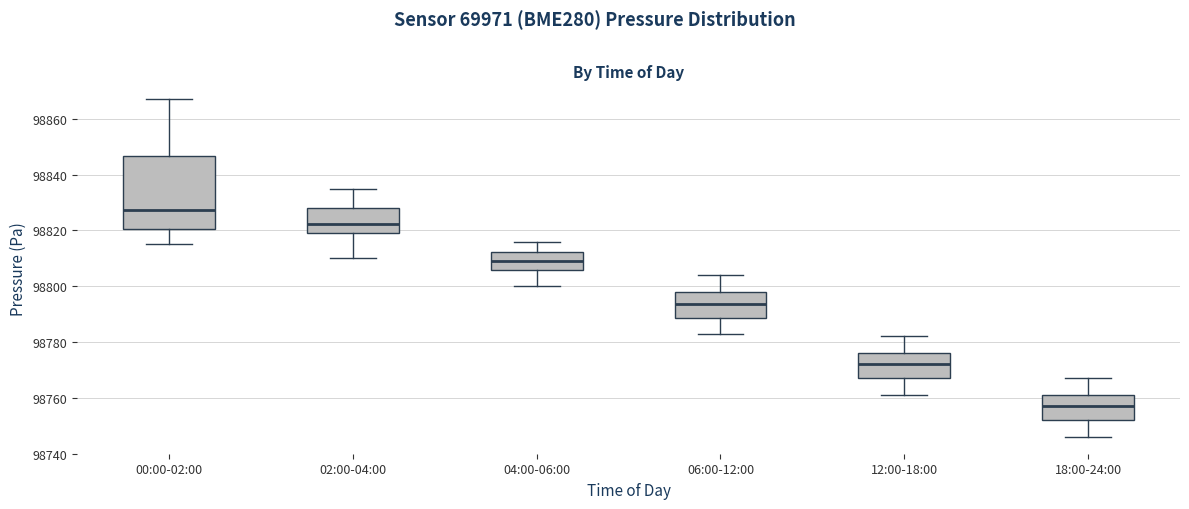

Where is the lower edge of the box for 06:00-12:00 on the y-axis? The values are not printed on the chart, so give them approximately, as read against the axis.

98788